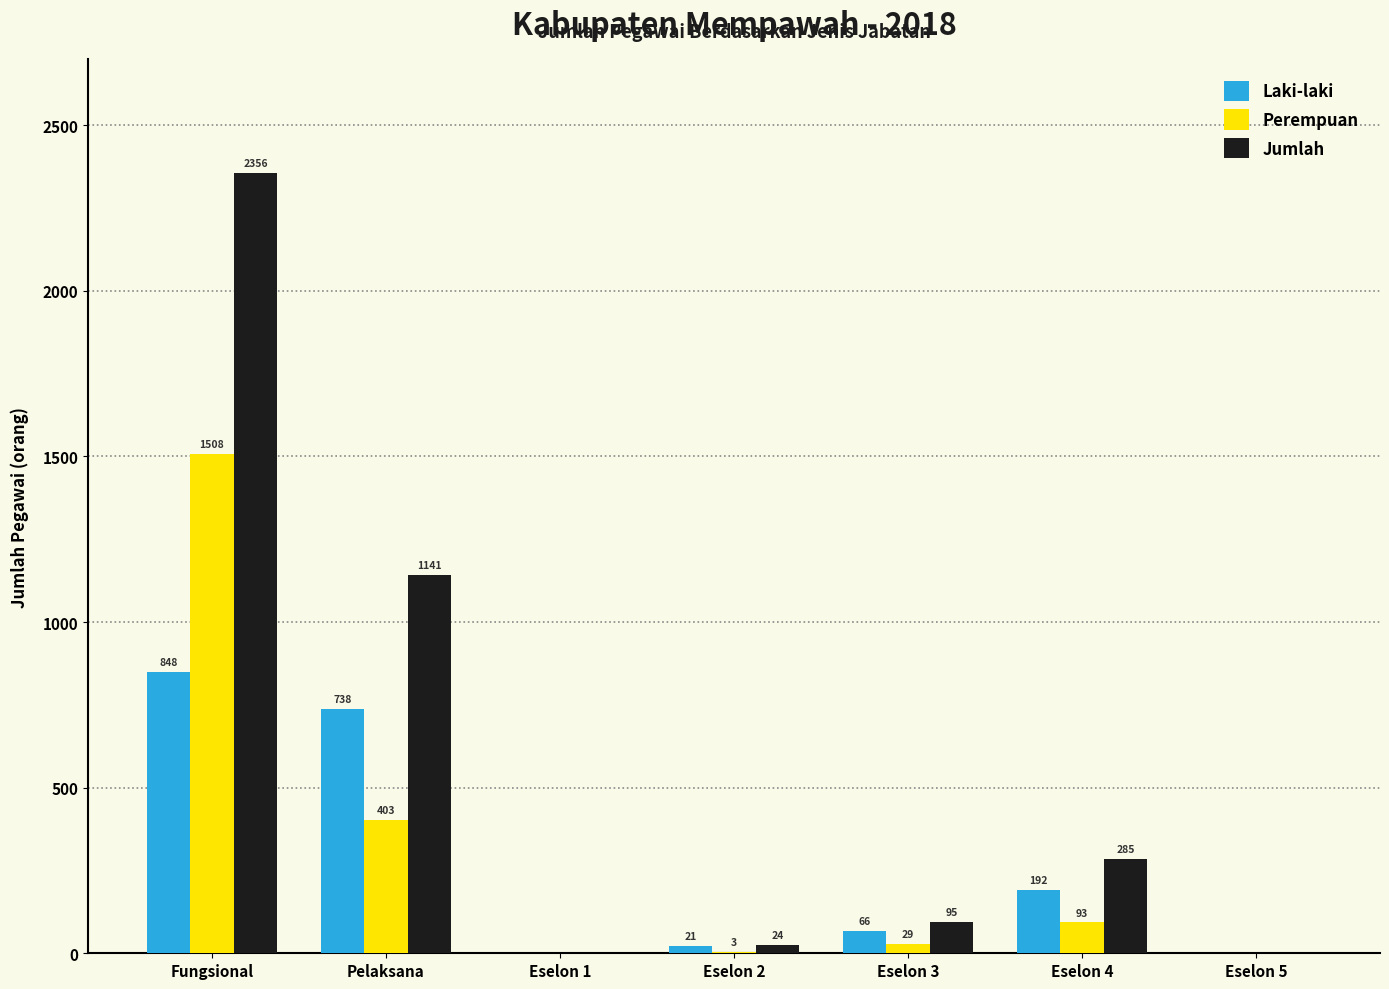

How many distinct data groups are displayed?

3